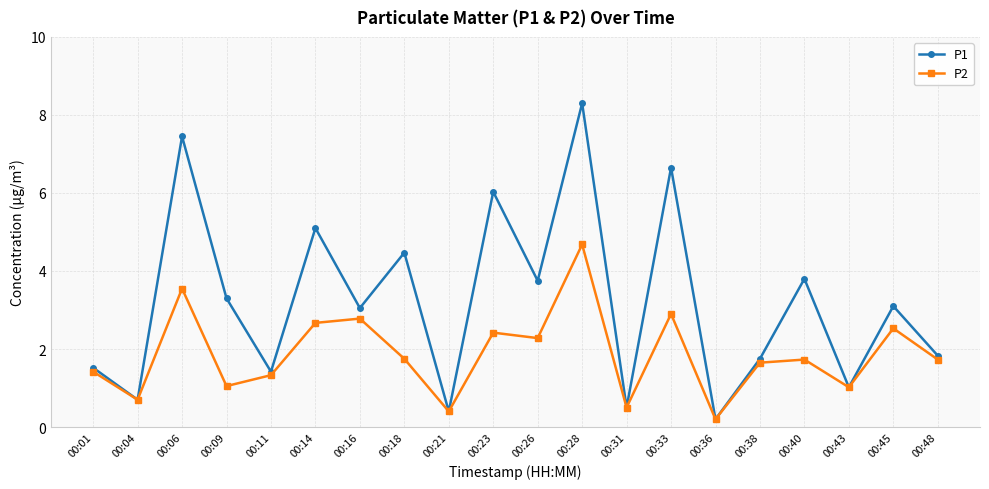

Between 00:04 and 00:33, which series saw the biggest shift?

P1